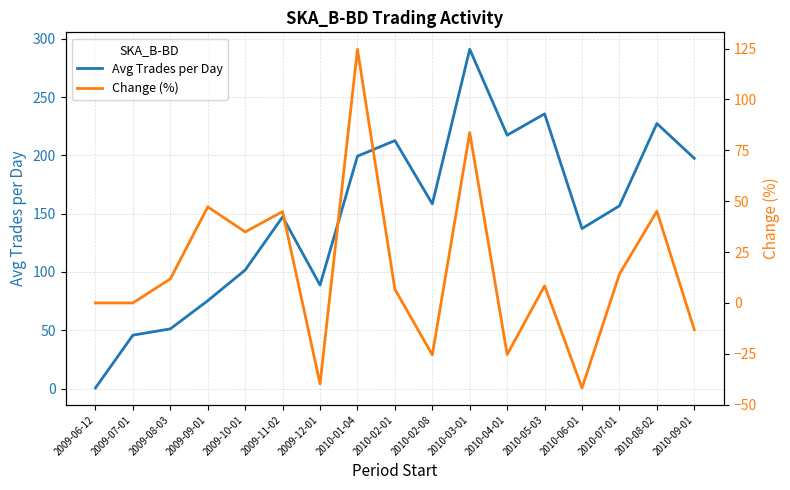

Which category has the lowest value in the Avg Trades per Day series?

2009-06-12